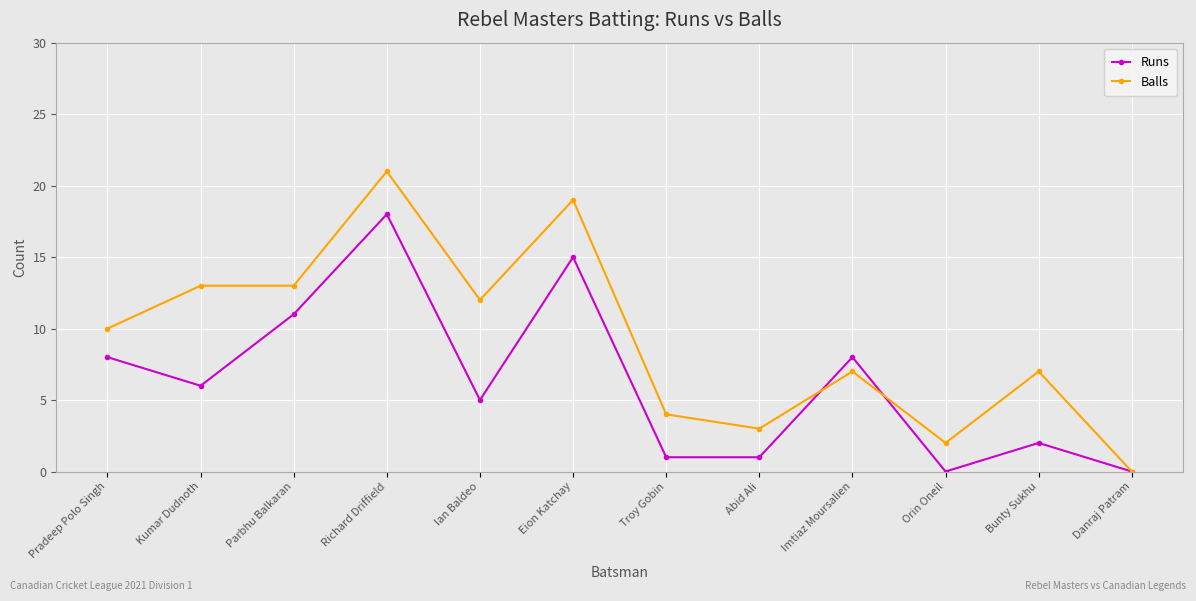

True or false: Runs has a value of 7 at Parbhu Balkaran.

False